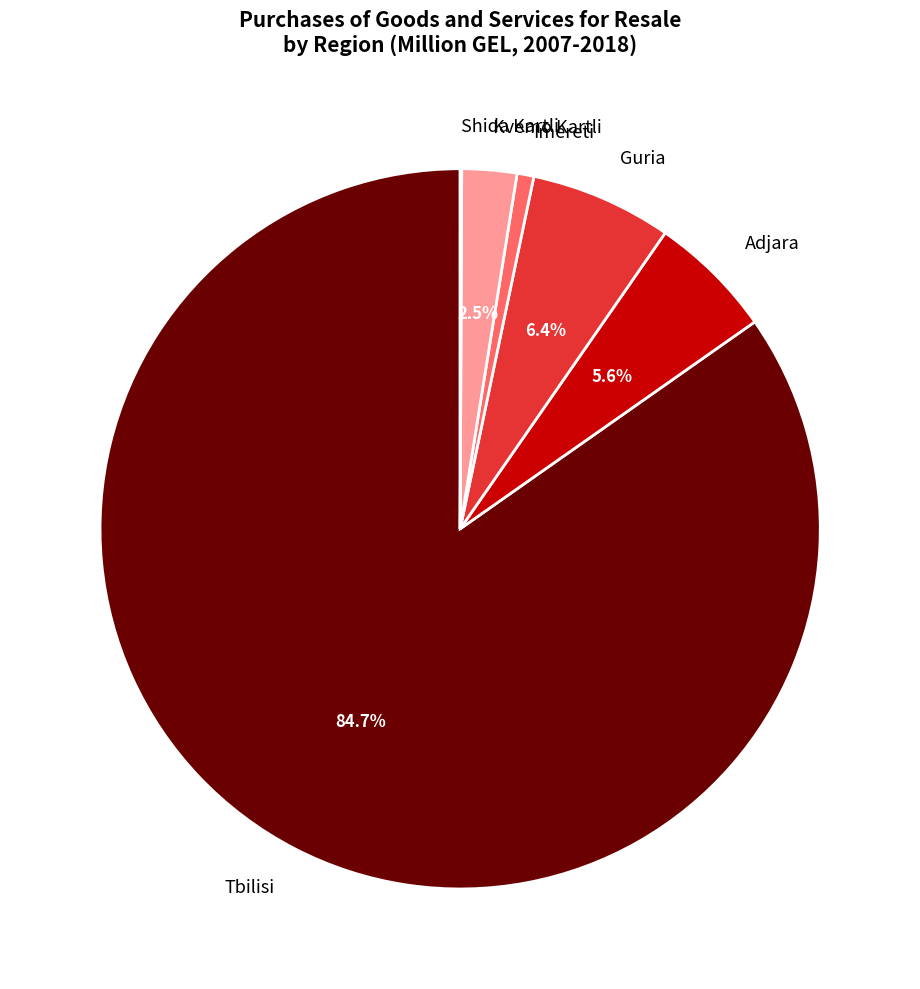

To the nearest percent, what is the difference between the largest and smallest slice percentages?

85%